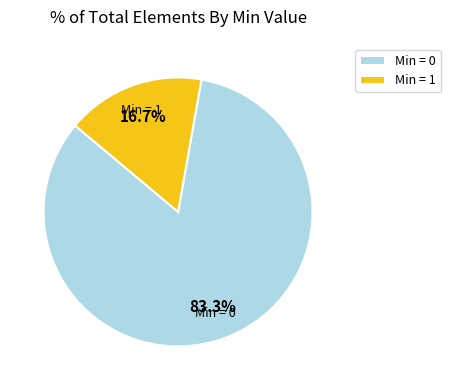

Count the number of slices in the pie.

2